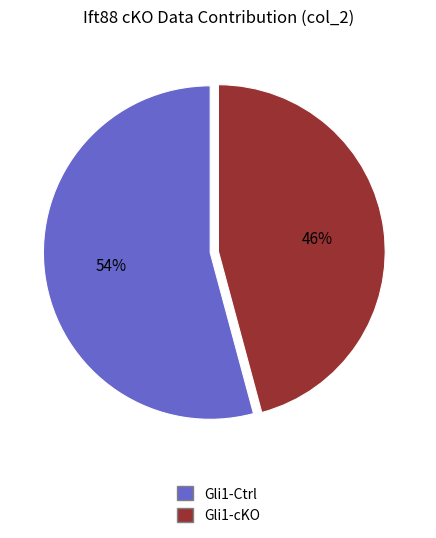

Is there any slice that represents more than half of the pie?

Yes